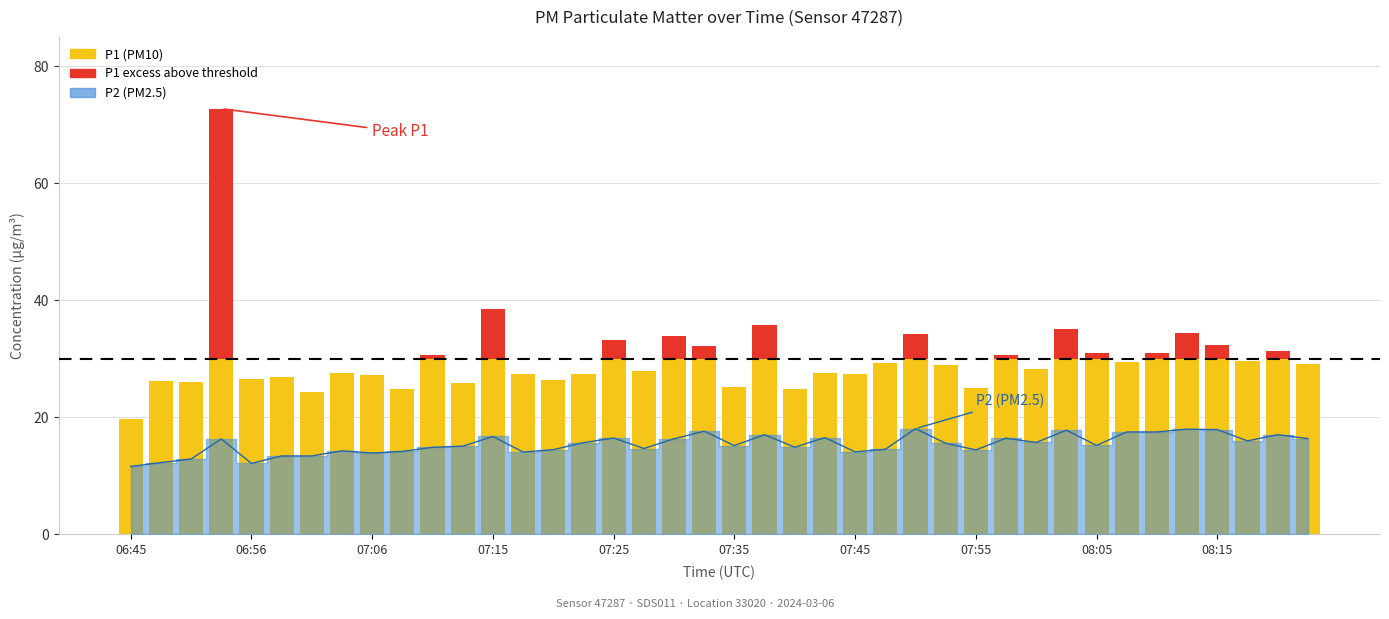

Does the chart contain any negative values?

No